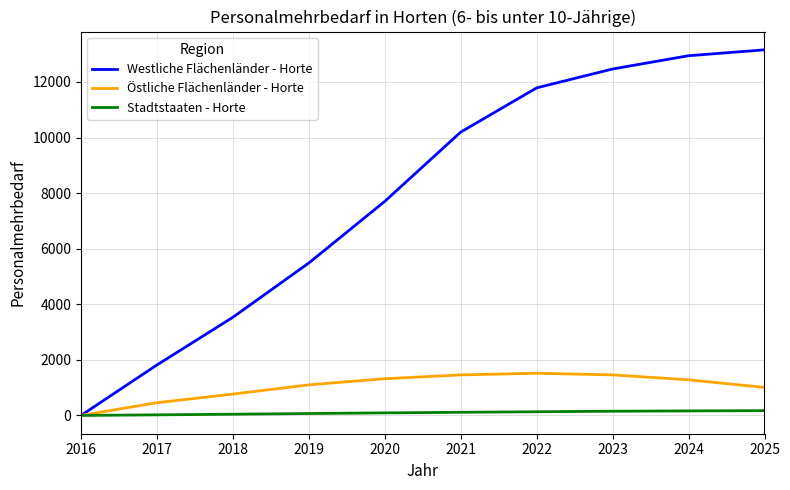

List the series in order of their peak value, highest first.

Westliche Flächenländer - Horte, Östliche Flächenländer - Horte, Stadtstaaten - Horte